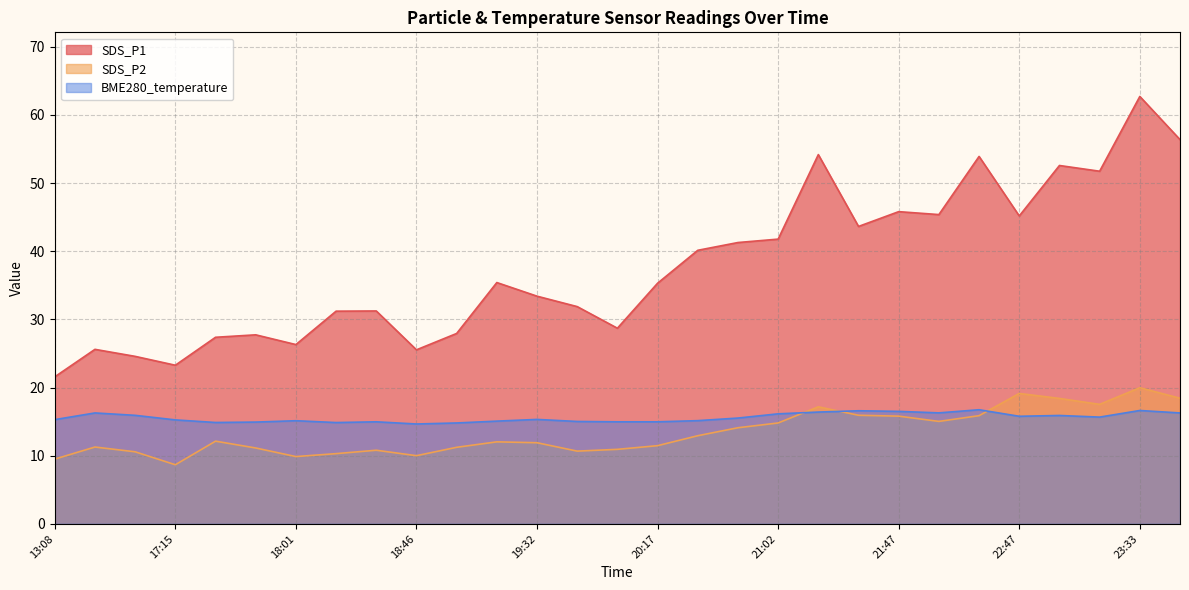

True or false: SDS_P1 and SDS_P2 cross at least once.

False